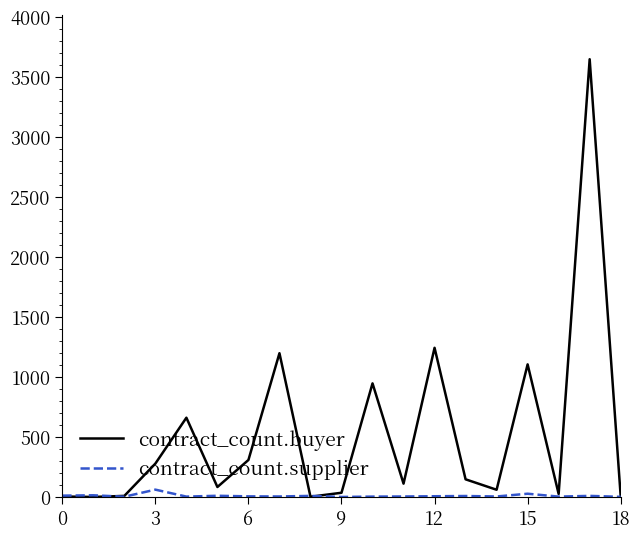

Rank the series by their maximum value, from lowest to highest.

contract_count.supplier, contract_count.buyer